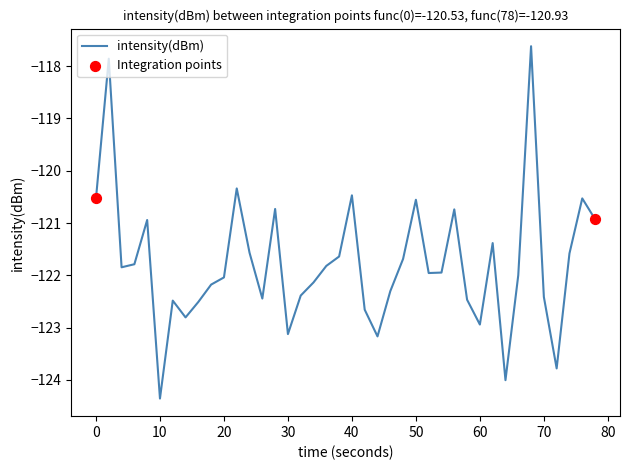

What is the difference between the maximum and minimum values?

6.7